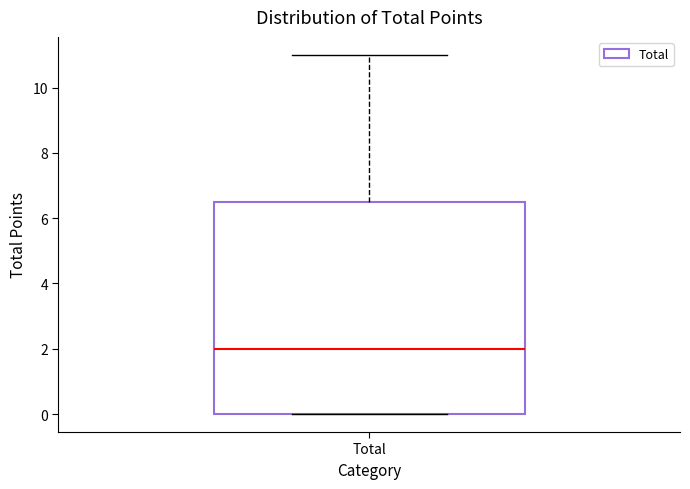

Where does the upper whisker of the box for Total end on the y-axis? The values are not printed on the chart, so give them approximately, as read against the axis.

11.0